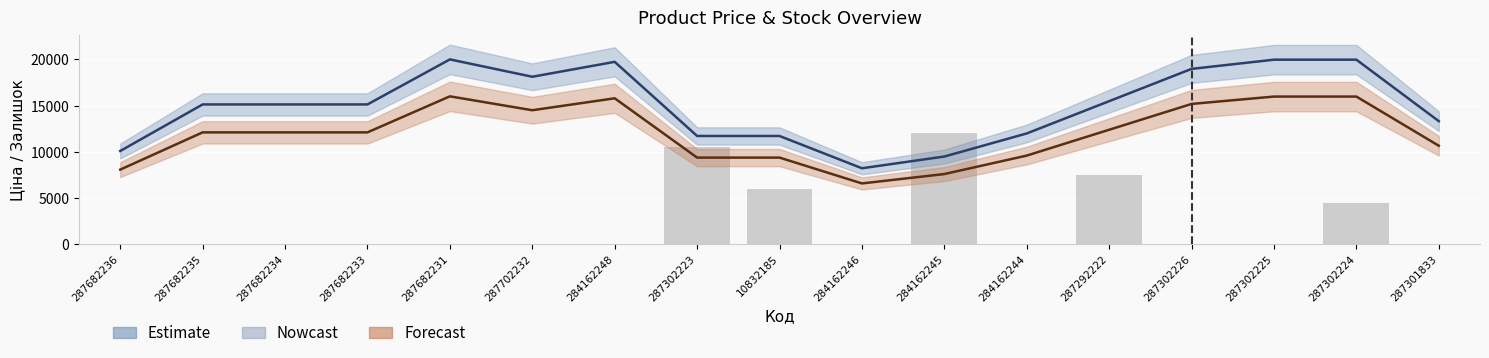

Count the number of data series in this chart.

3